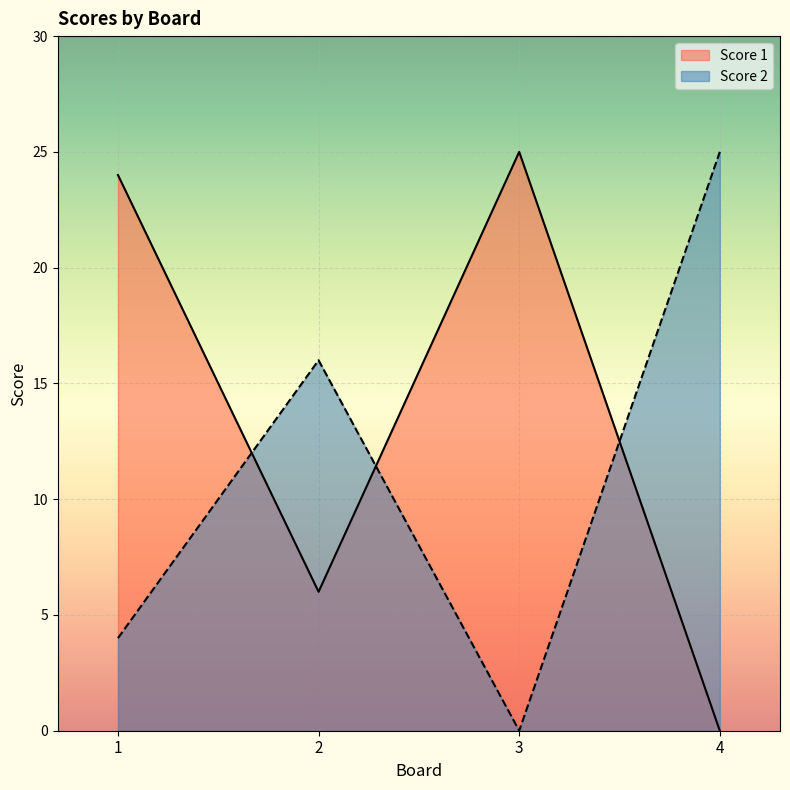

How many lines are shown in the chart?

2